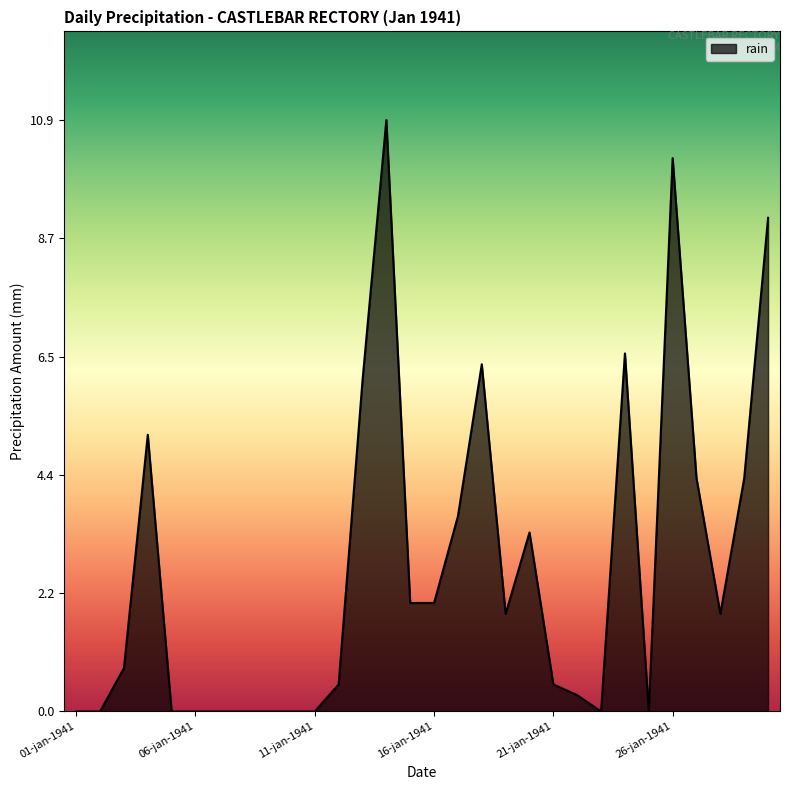

What is the difference between the maximum and minimum values?

10.9